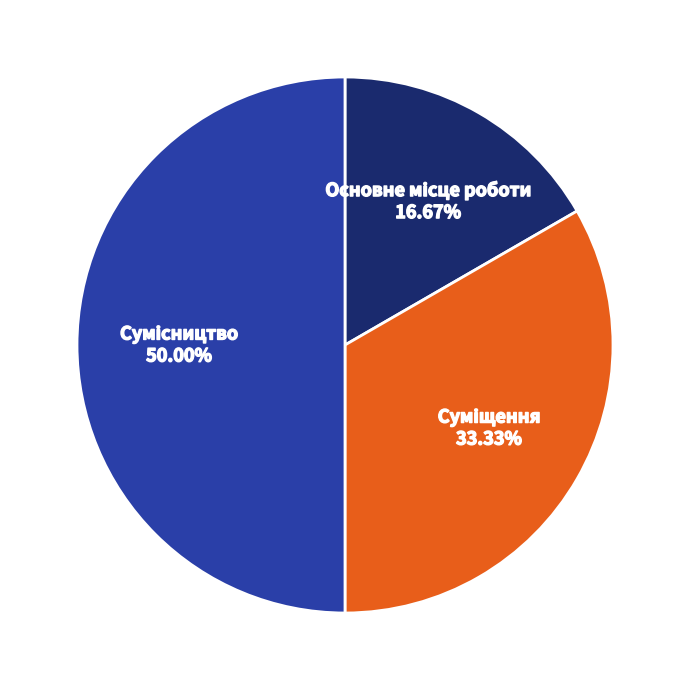

What is the change in value from Основне місце роботи to Сумісництво?

+2